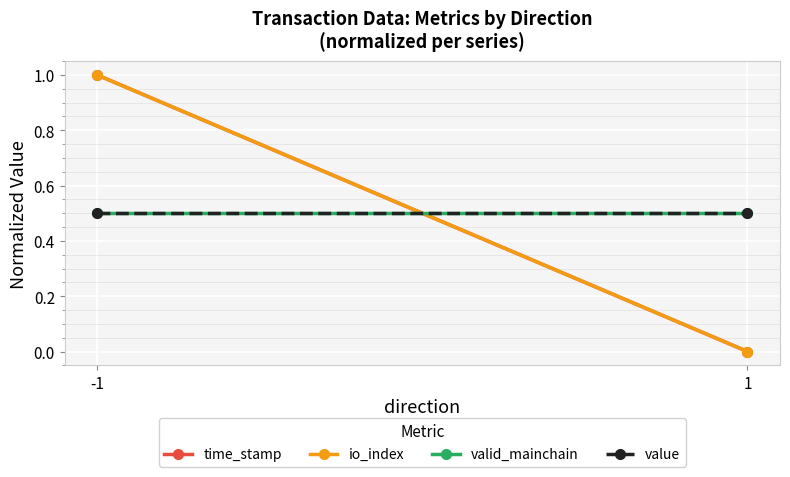

Reading left to right, extract all data points from this chart.

time_stamp: 1.0	0.0
io_index: 1.0	0.0
valid_mainchain: 0.5	0.5
value: 0.5	0.5